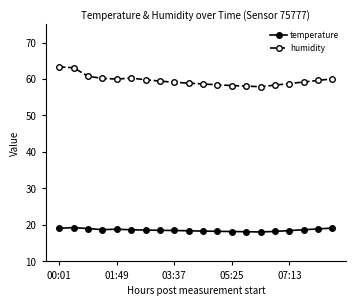

What is the maximum value shown in the chart?

63.3